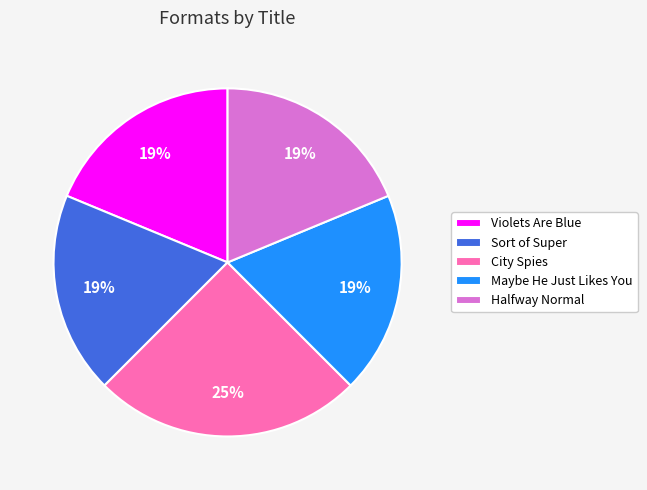

How many slices are in this pie chart?

5